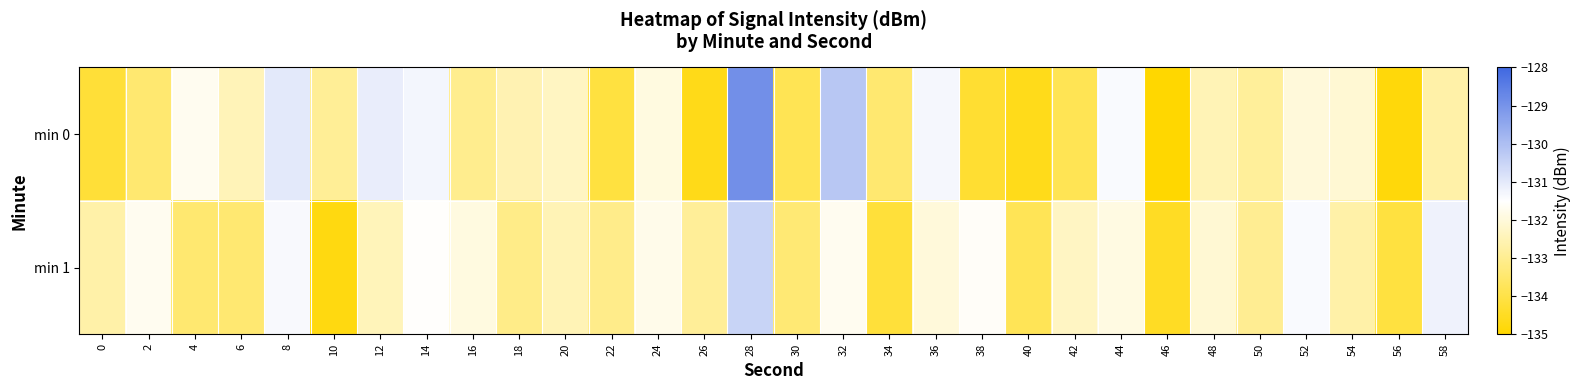

What is the difference between the highest and lowest values at 4?

1.7